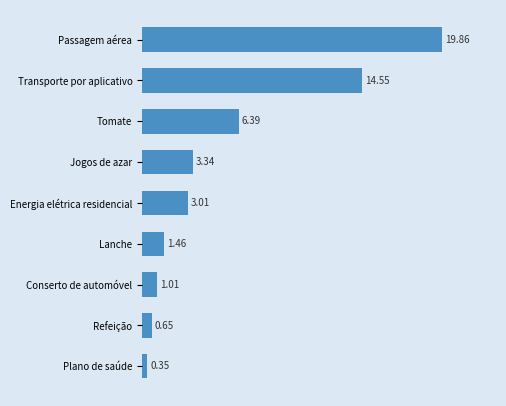

At which category does the chart reach its peak across all series?

Passagem aérea